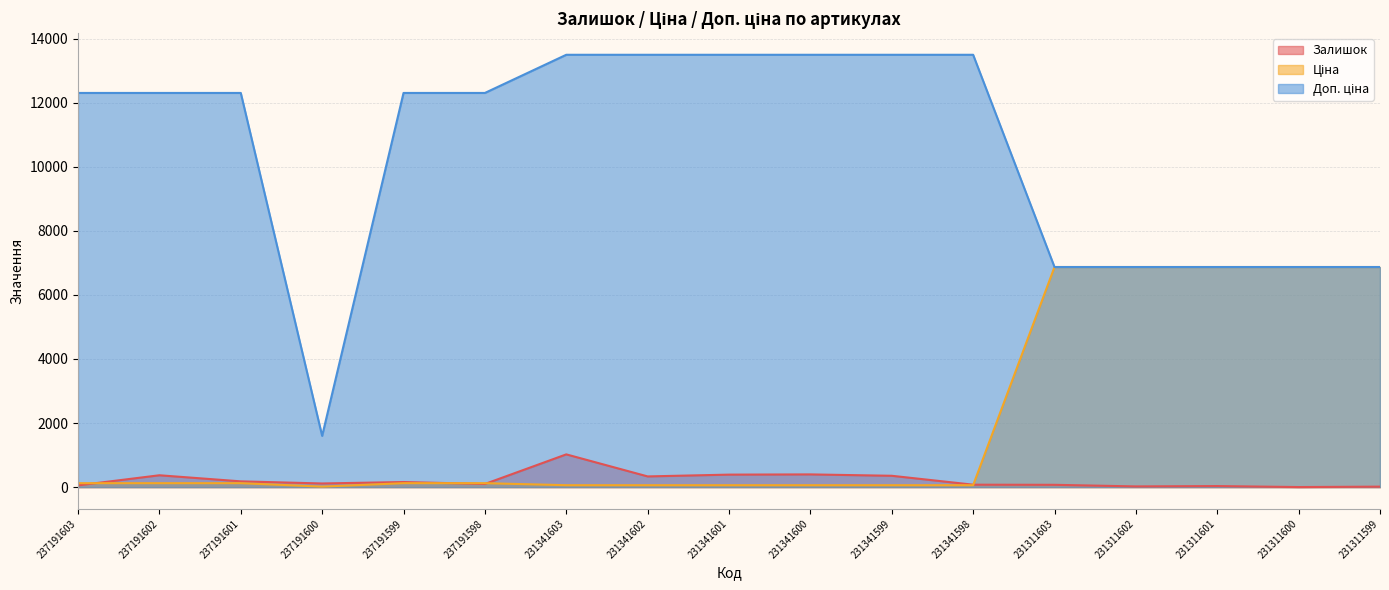

The Залишок series shows 464.7 at 231341599. True or false?

False